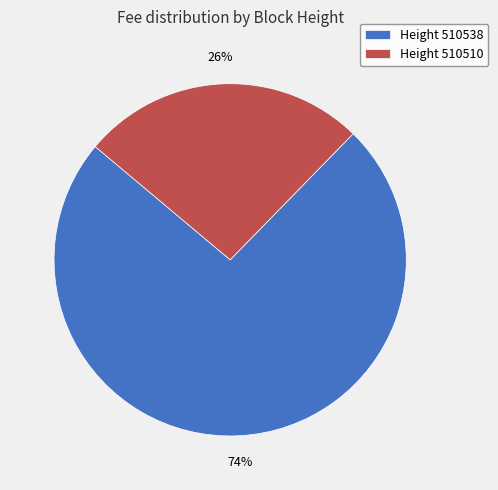

Which has a higher value, Height 510510 or Height 510538?

Height 510538